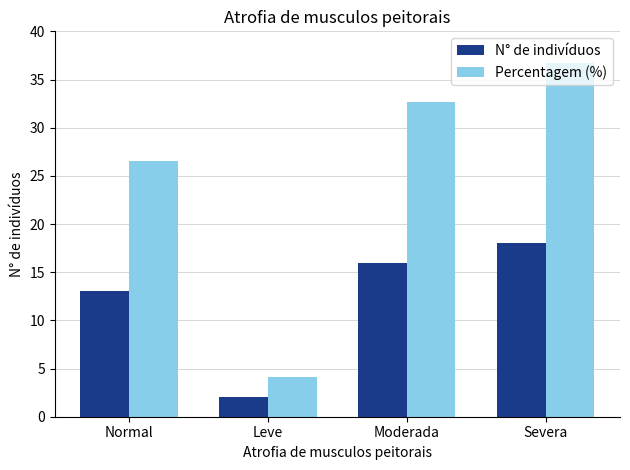

How many groups of bars are there?

4